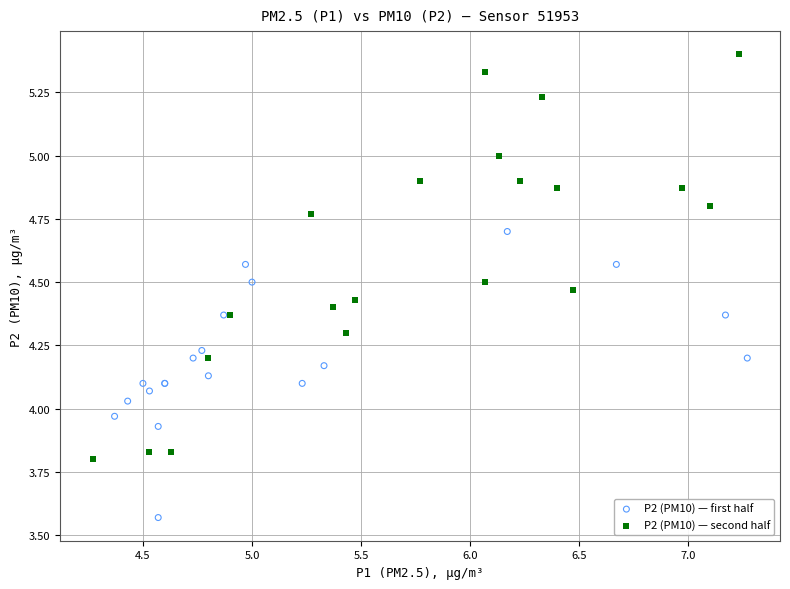

Which series reaches the minimum Y coordinate?

P2 (PM10) — first half